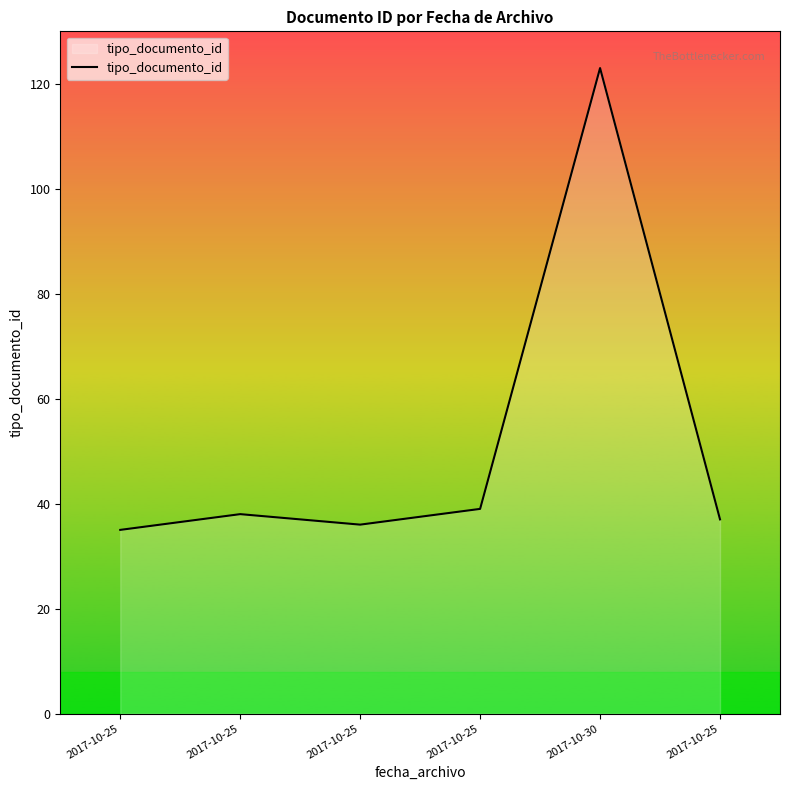

How many lines are shown in the chart?

1